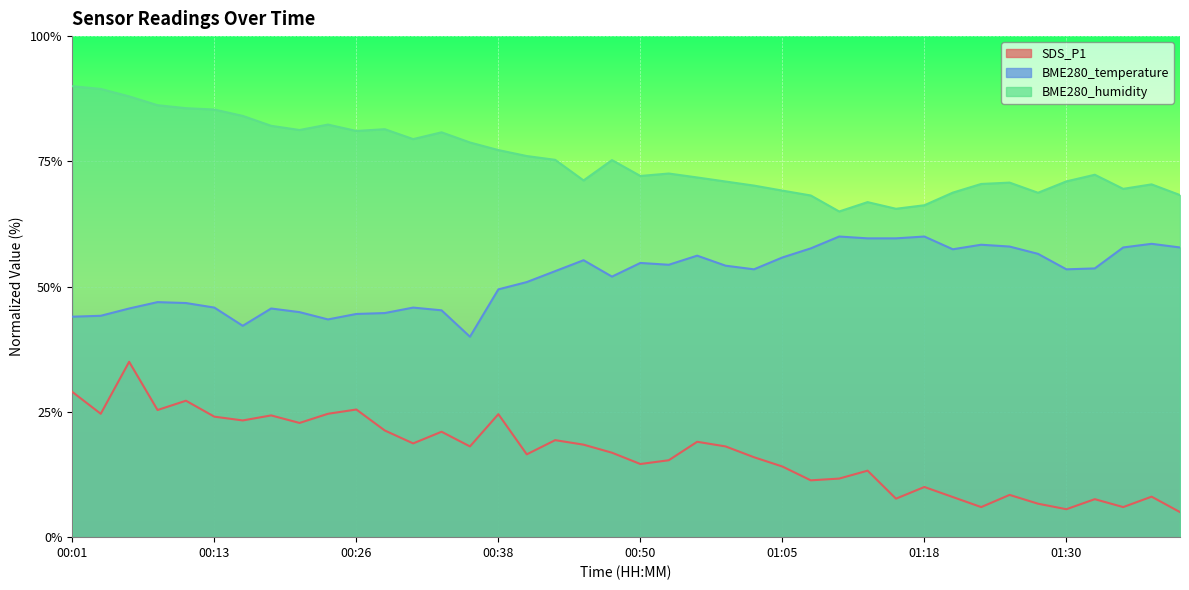

True or false: BME280_temperature and SDS_P1 intersect in this chart.

False